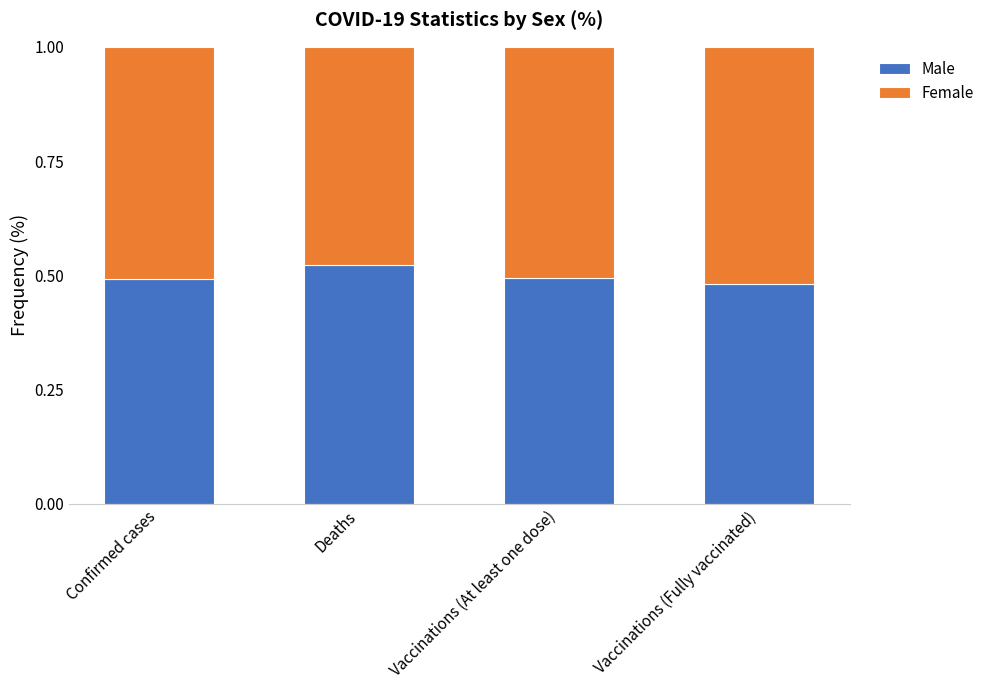

What is the total value across all series at Confirmed cases?

1.0